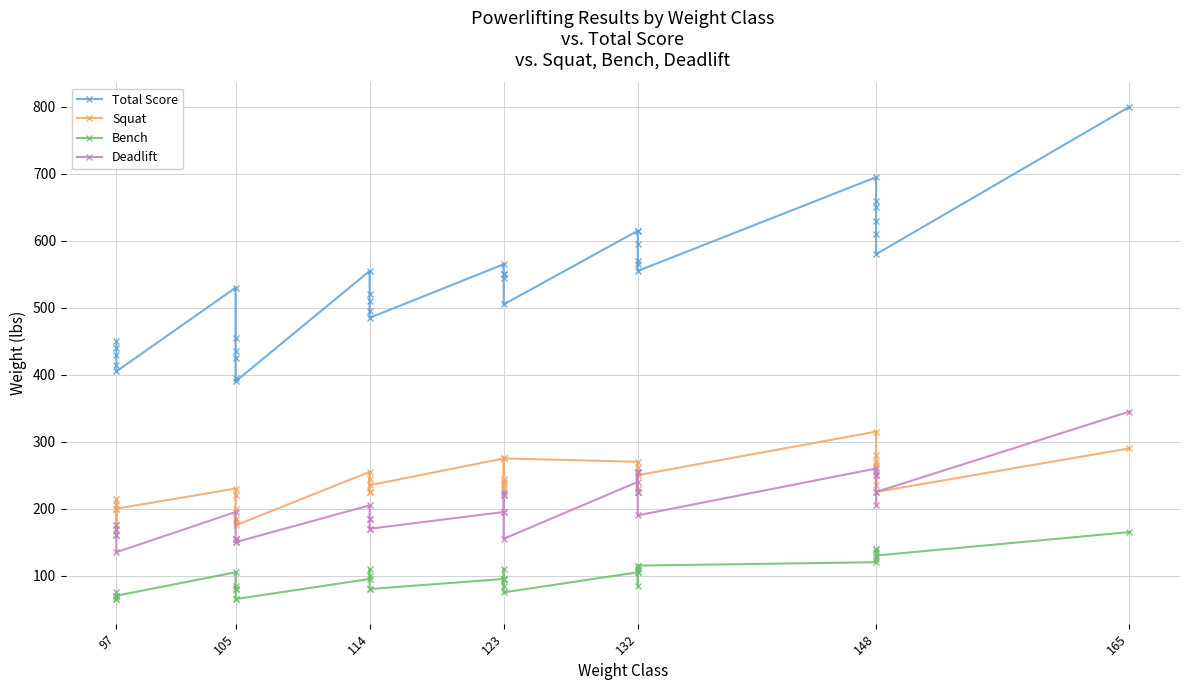

Which series has the largest total across all categories?

Total Score